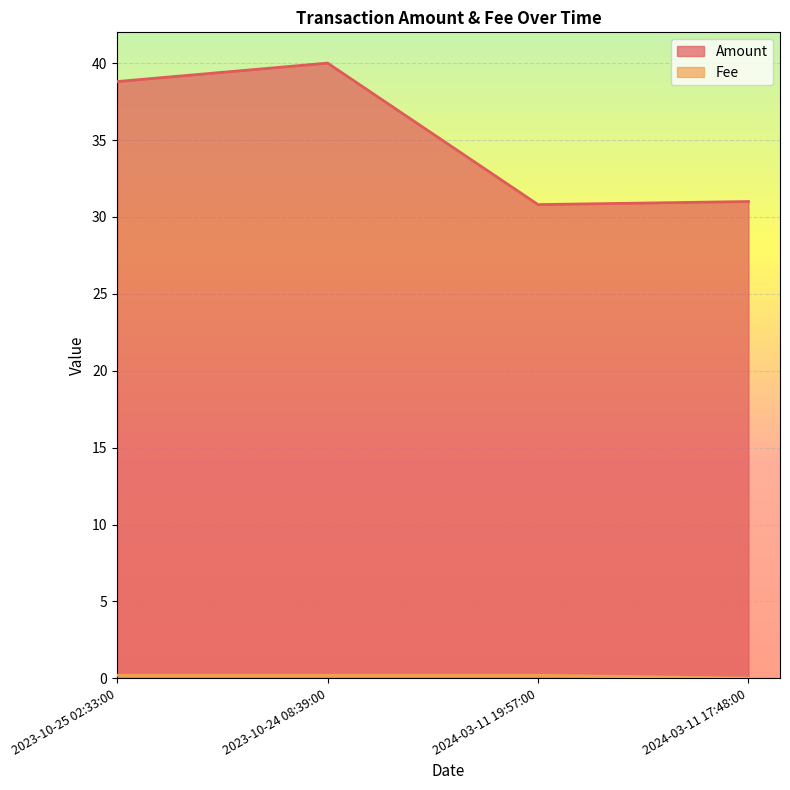

What is the greatest value displayed?

40.0